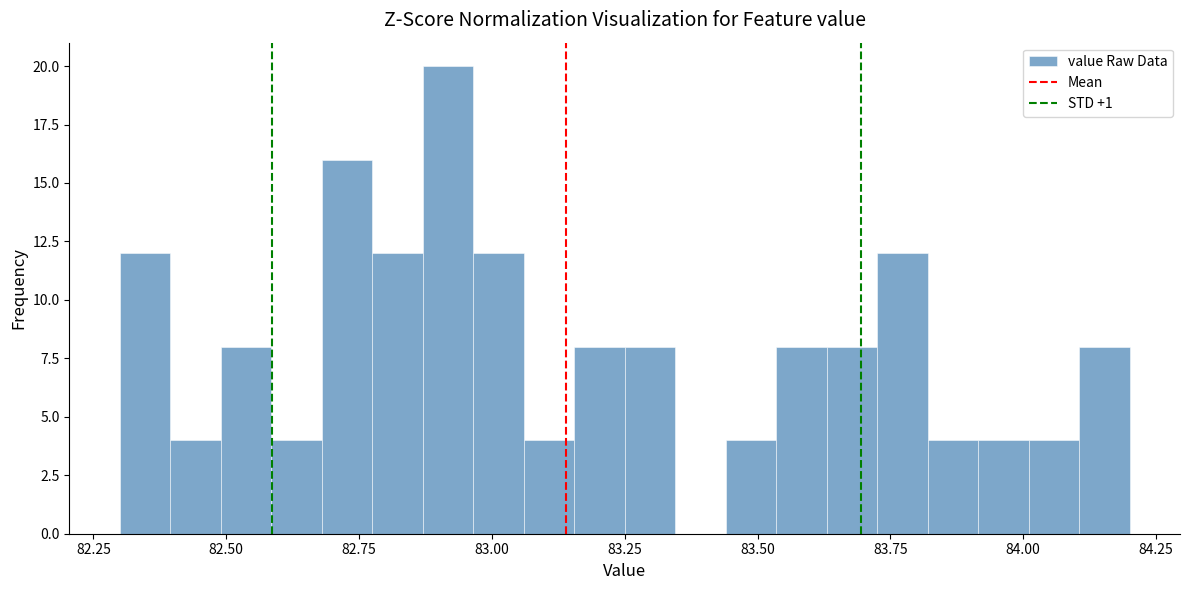

Around what value on the x-axis is the tallest bar? Give the approximate position of its centre, as read against the axis.

82.90